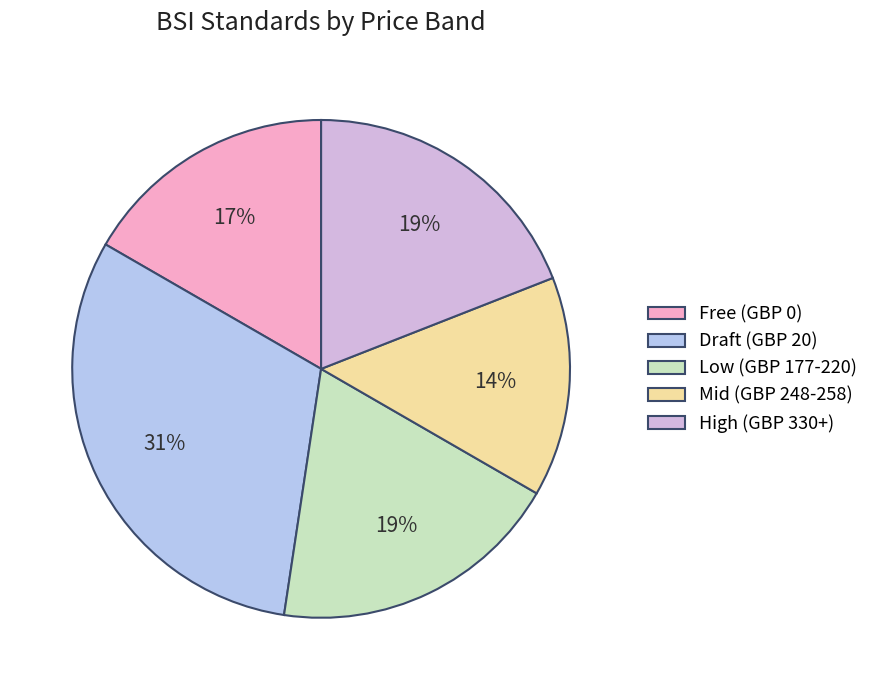

How many slices are in this pie chart?

5